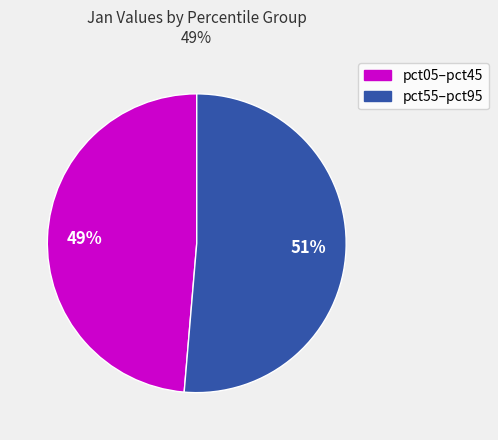

The pct05–pct45 slice represents 49% of the pie. True or false?

True